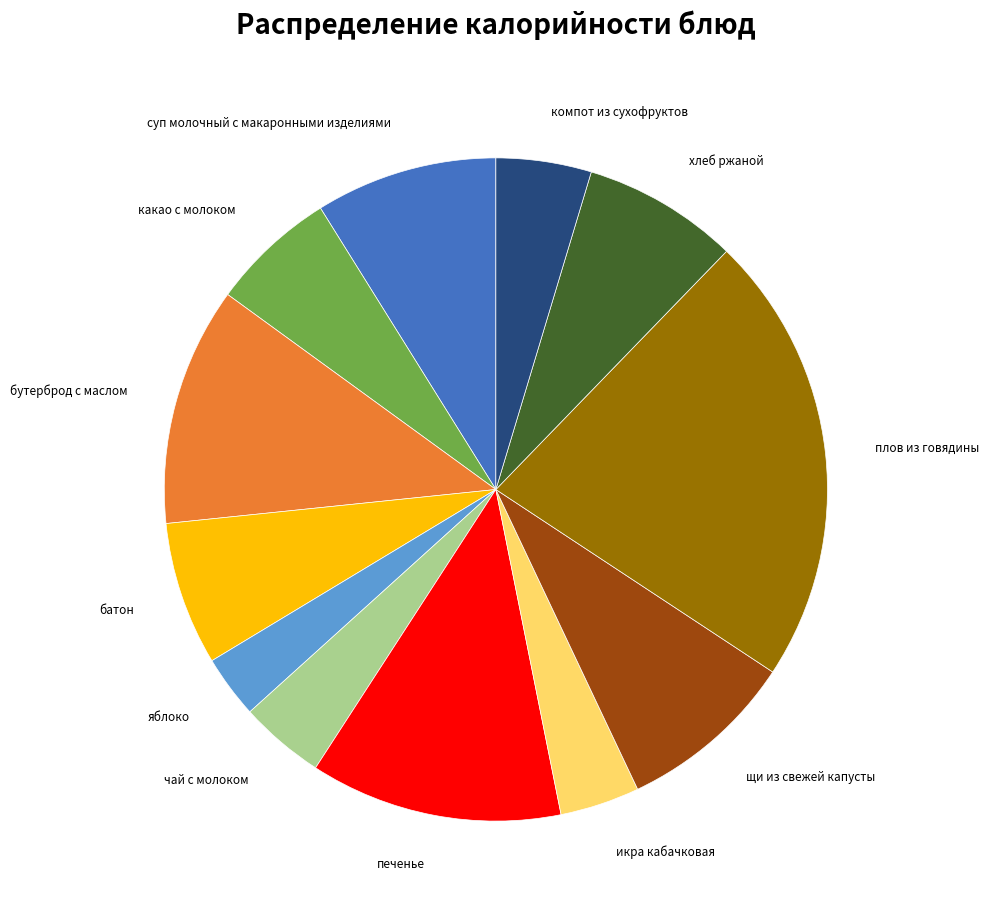

Does батон represent more than half of the total?

No